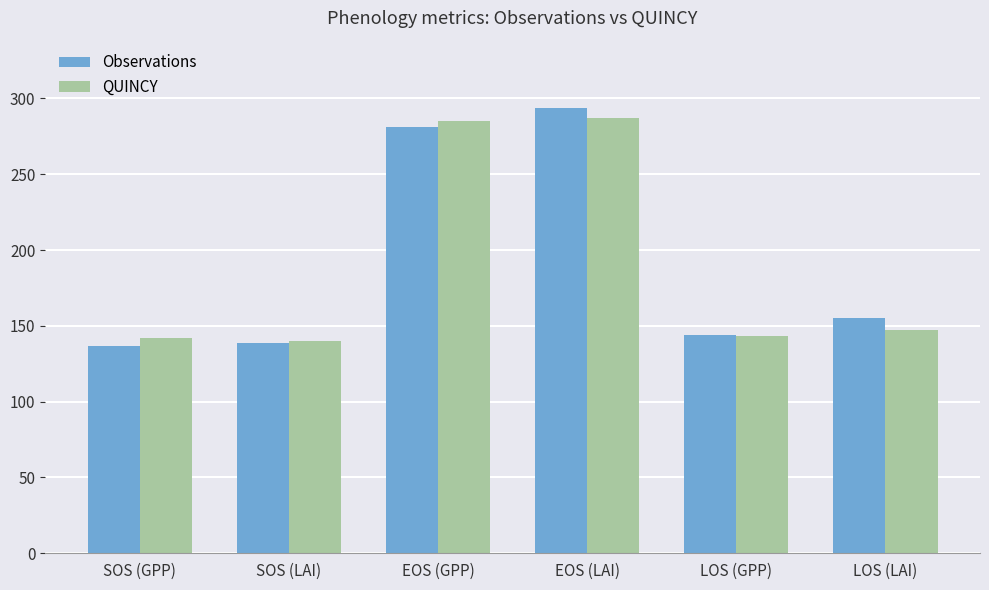

What position from the left is LOS (LAI)?

6